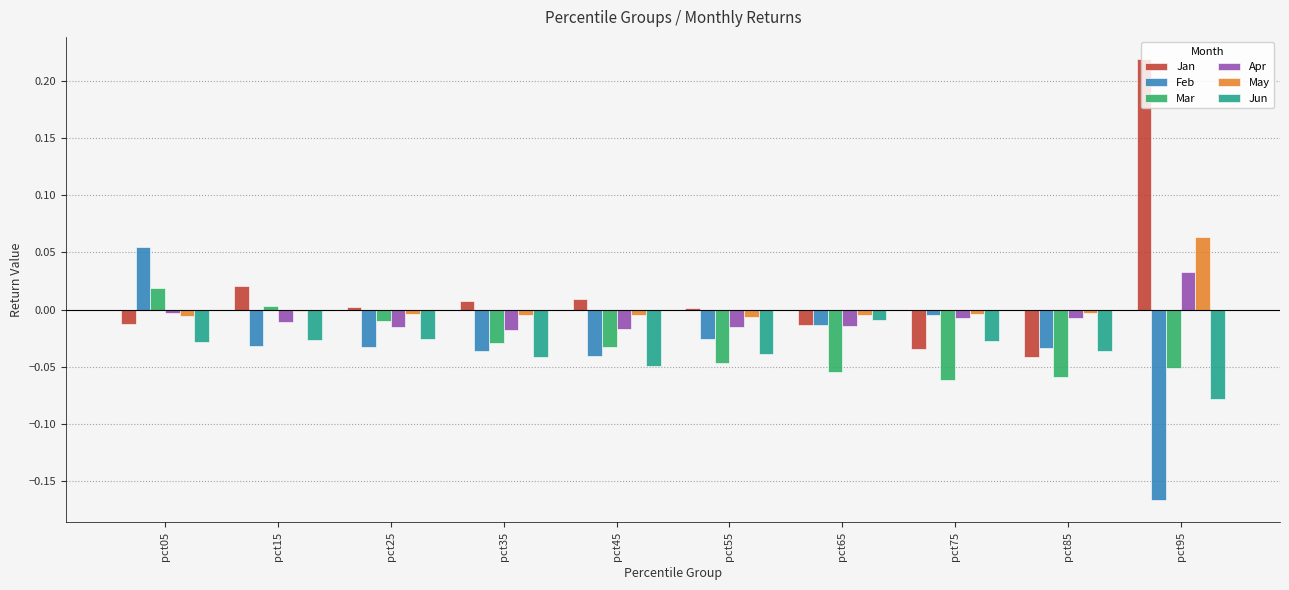

Count the number of data series in this chart.

6